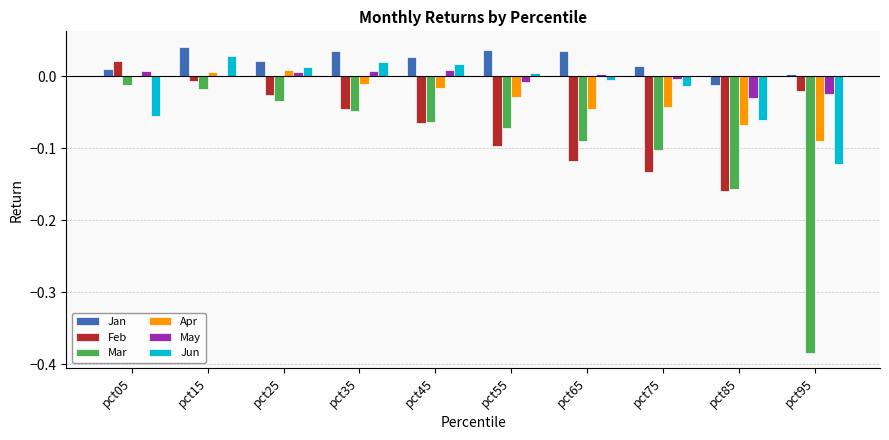

At which category is the sum across all series the highest?

pct15